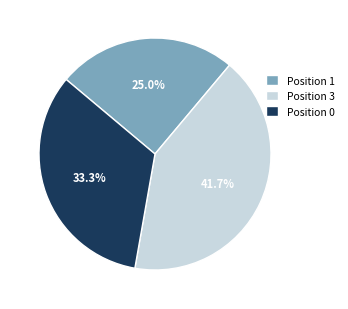

To the nearest percent, what is the average slice percentage?

33%